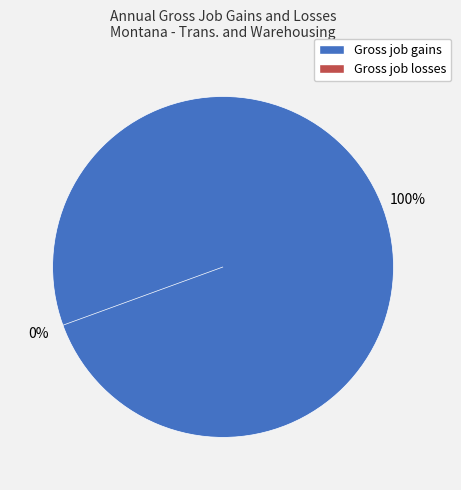

How many segments does this pie chart have?

2